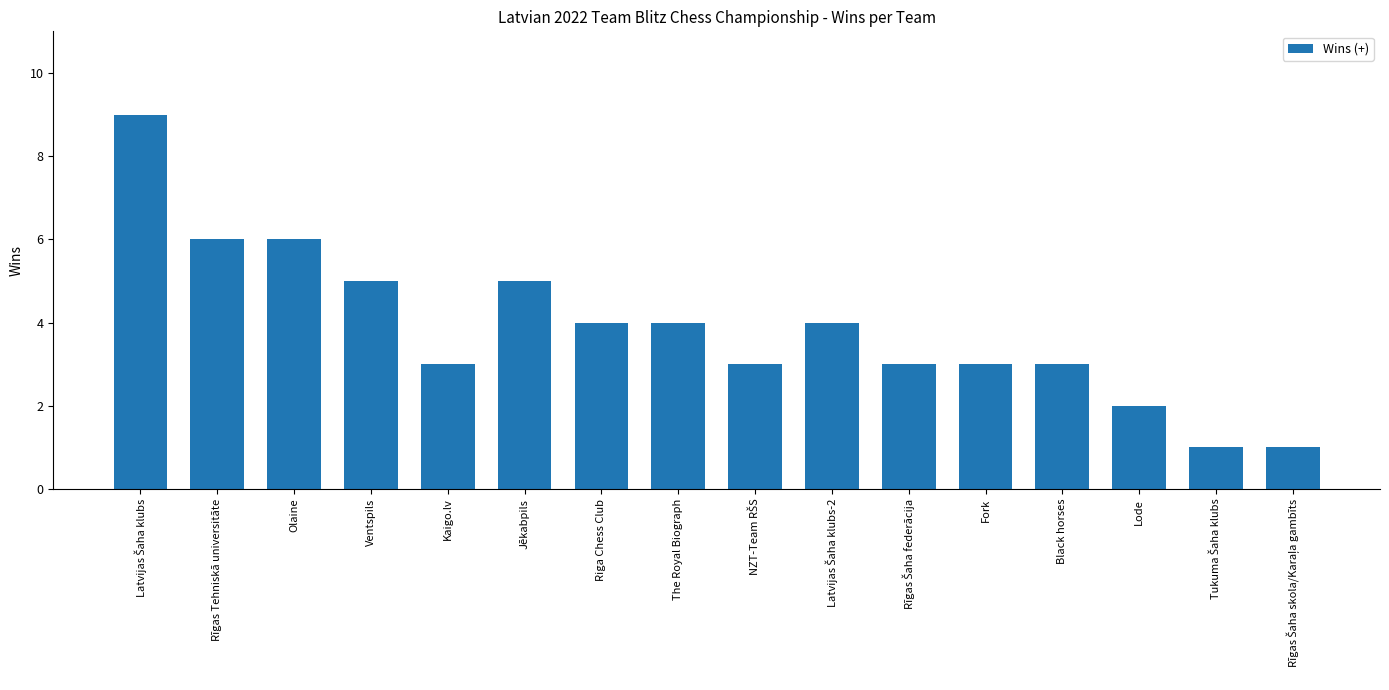

What position from the left is The Royal Biograph?

8